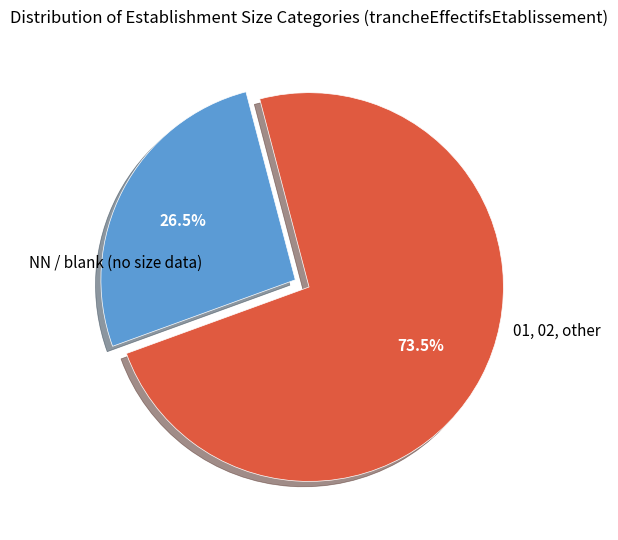

To the nearest percent, what is the average slice percentage?

50%